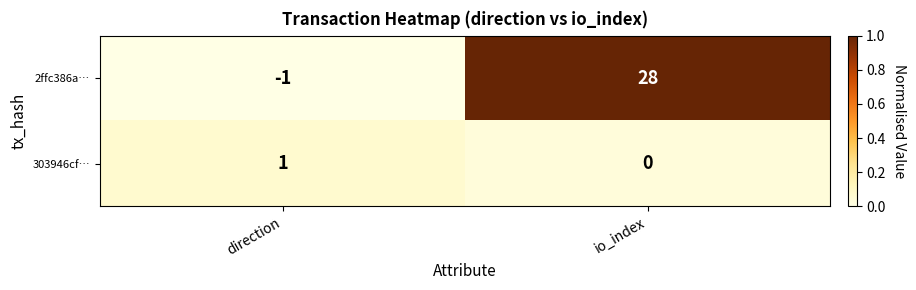

Reading right to left, what are all the values shown in this chart?

2ffc386a…: io_index=28	direction=-1
303946cf…: io_index=0	direction=1